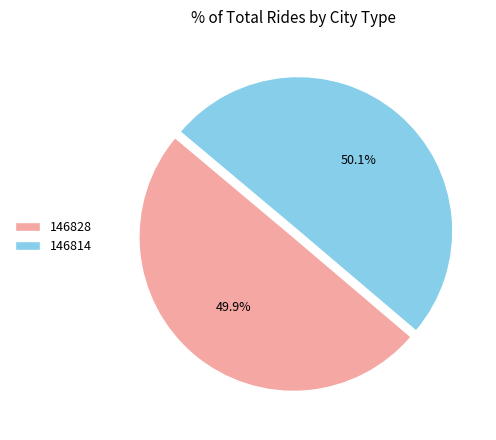

Approximately how many times larger is the value at 146828 compared to 146814?

1.0